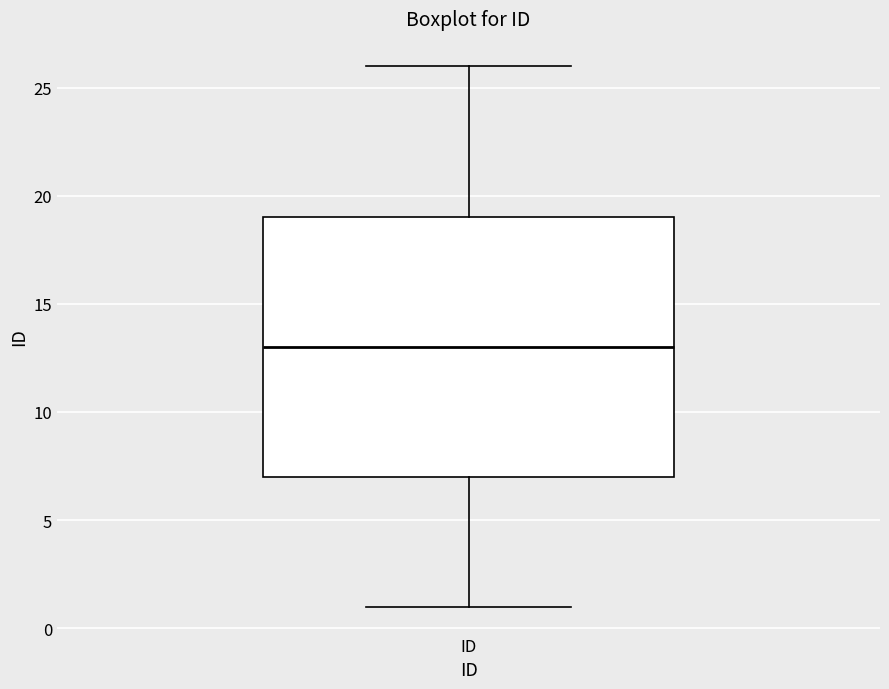

Where does the median line of the box for ID sit on the y-axis? The values are not printed on the chart, so give them approximately, as read against the axis.

13